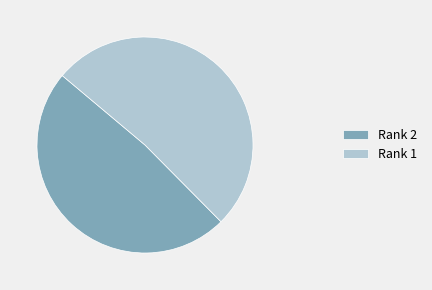

Count the number of slices in the pie.

2